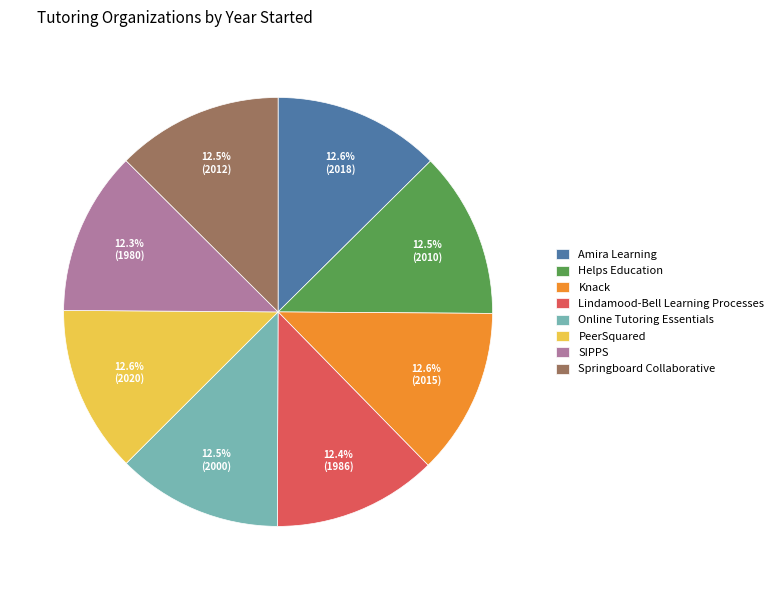

Does any single category account for the majority?

No